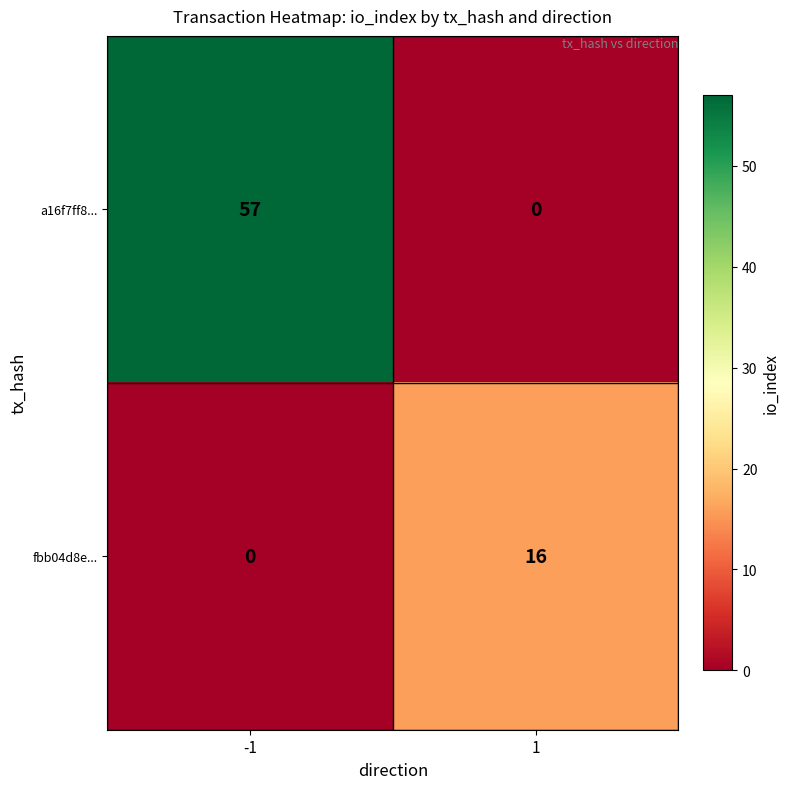

What is the difference between the fbb04d8e... values at -1 and 1?

16